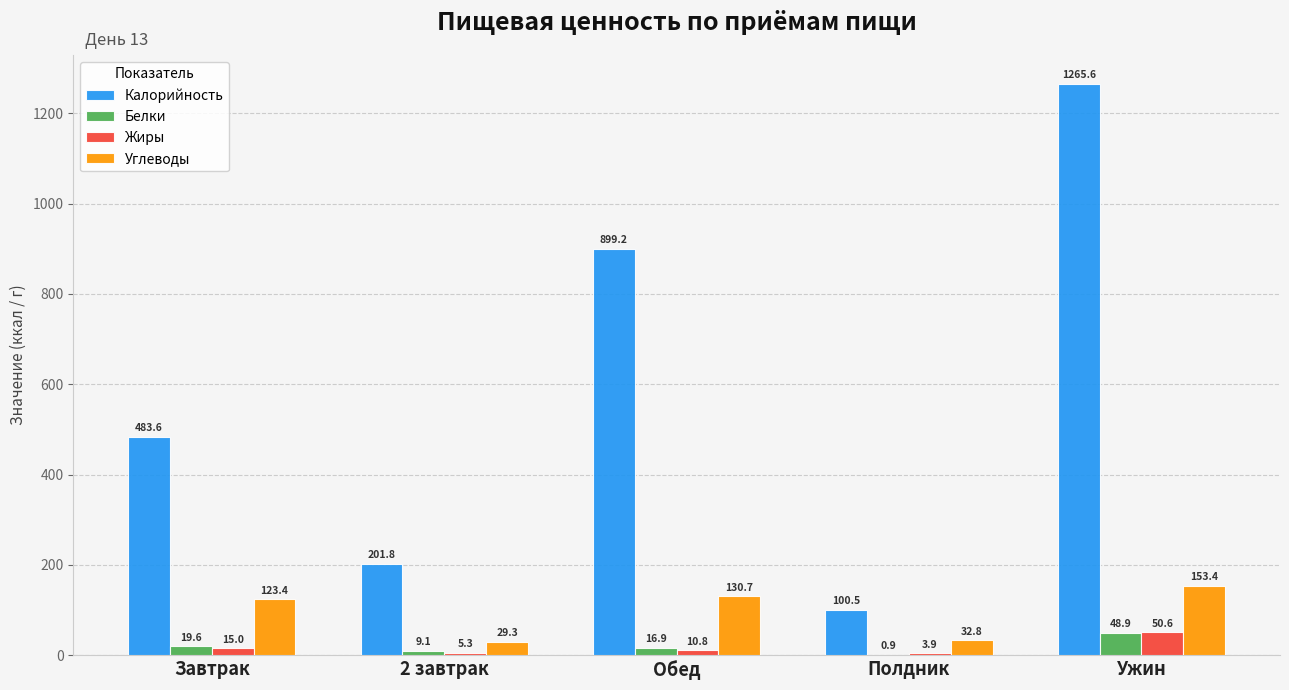

Is it true that Углеводы equals 32.8 at Полдник?

True